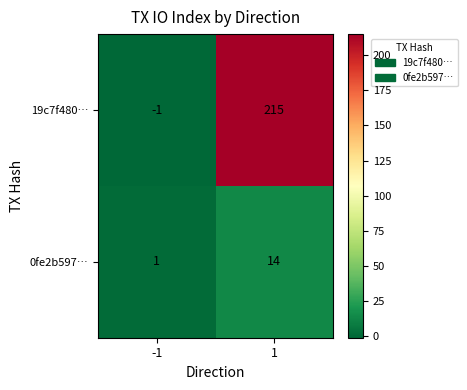

List the series in order of their overall mean, lowest first.

0fe2b597…, 19c7f480…